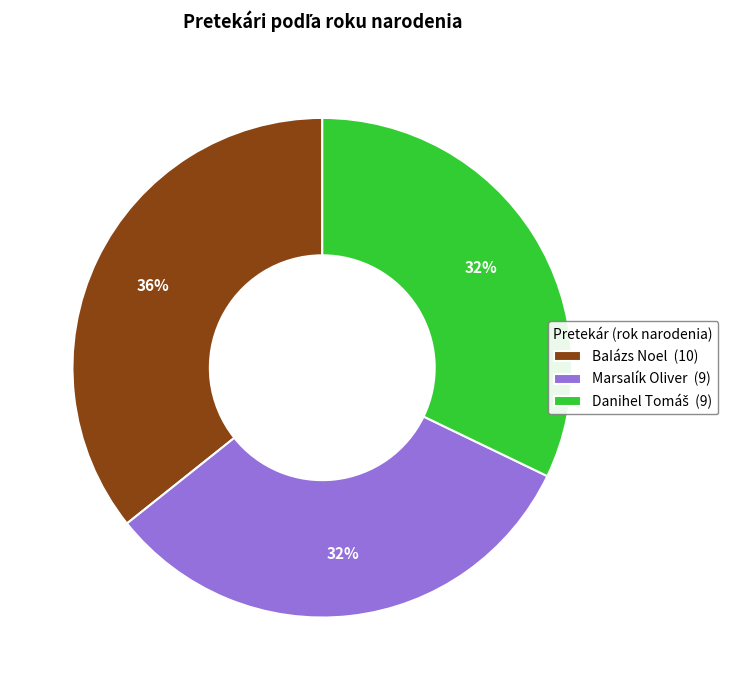

Which category has the biggest portion of the pie?

BaIázs Noel